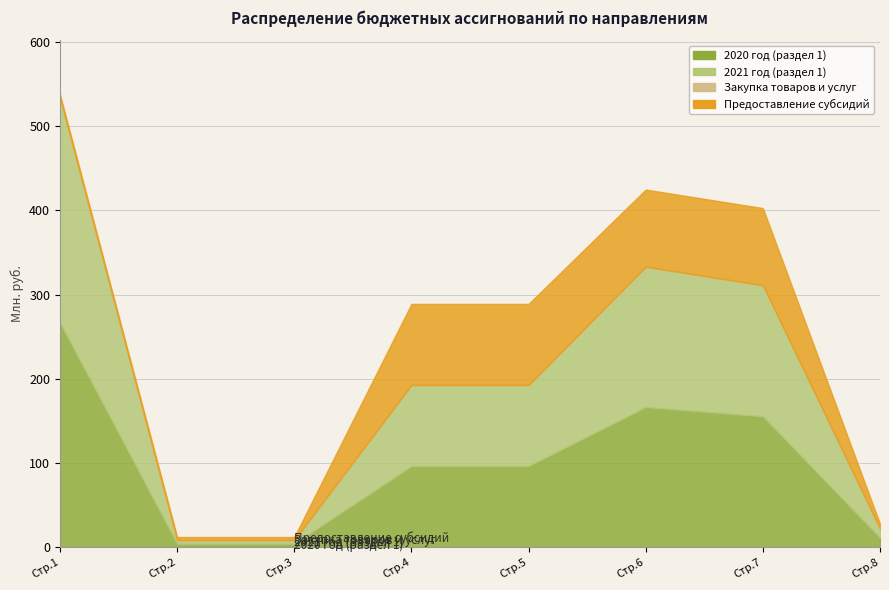

Reading right to left, what are all the values shown in this chart?

2020 год (раздел 1): 11010	155376	166386	96299	96299	3991	3991	266676
2021 год (раздел 1): 11010	155660	166670	96285	96285	3991	3991	266946
Закупка товаров и услуг: 0	0	0	0	0	440	440	440
Предоставление субсидий: 5528	91633	91633	96299	96299	3551	3551	3551